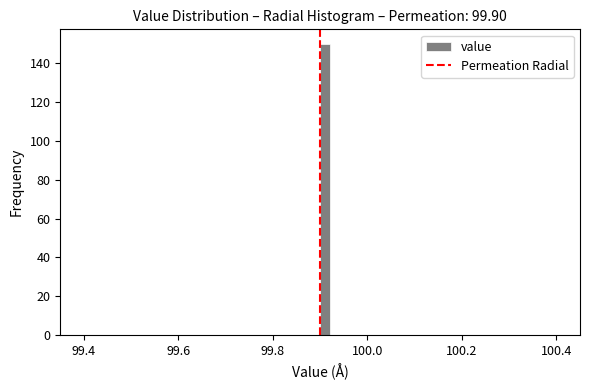

Around what value on the x-axis is the tallest bar? Give the approximate position of its centre, as read against the axis.

99.92